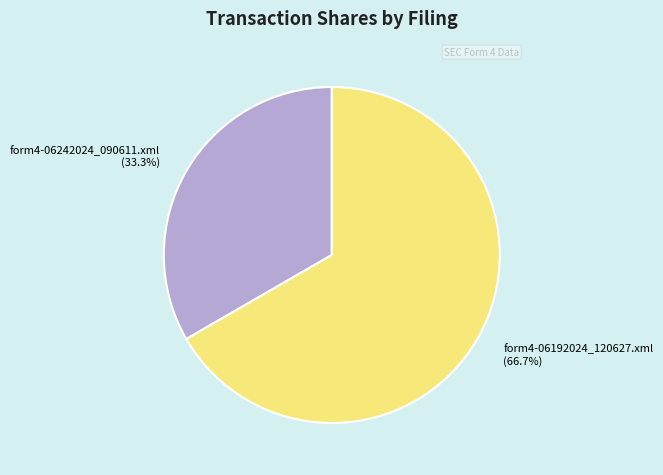

To the nearest percent, what is the average slice percentage?

50%